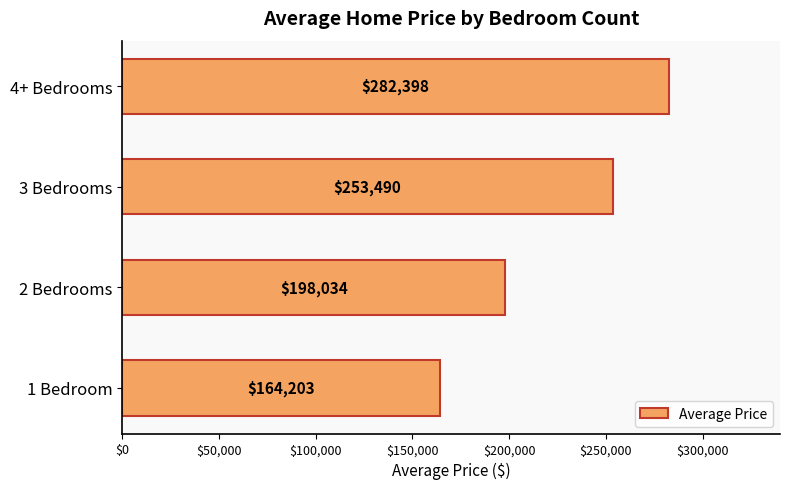

Count the number of categories in the chart.

4